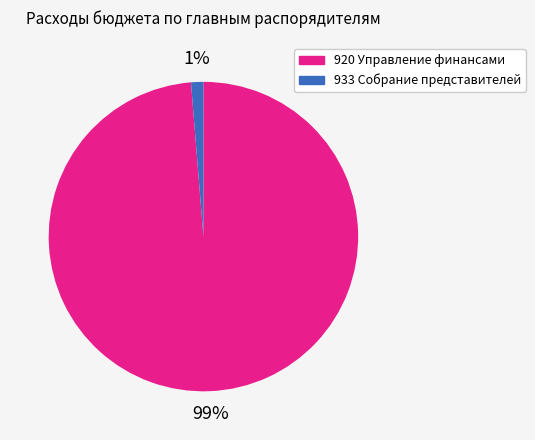

Rank the categories by value from lowest to highest.

933 Собрание представителей, 920 Управление финансами